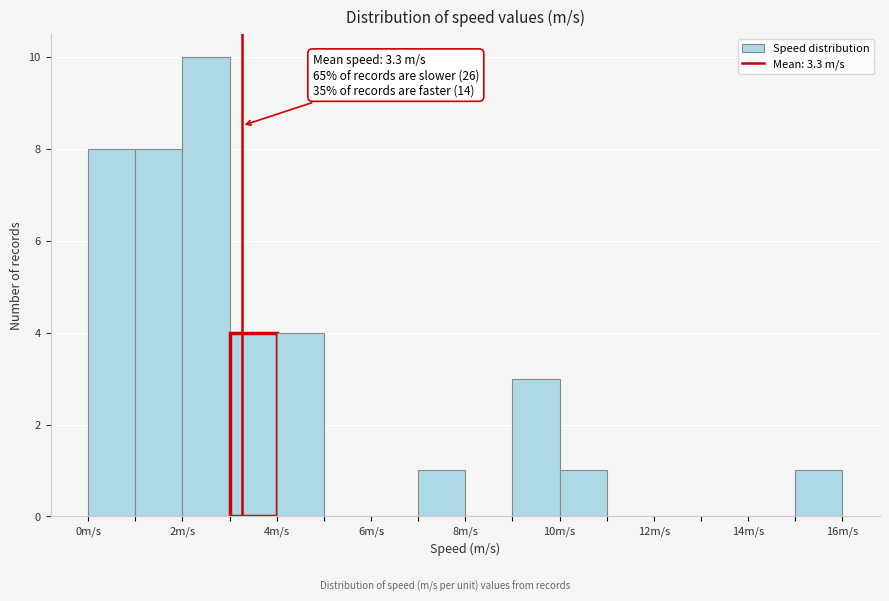

Which range on the x-axis has the tallest bar?

2 to 3